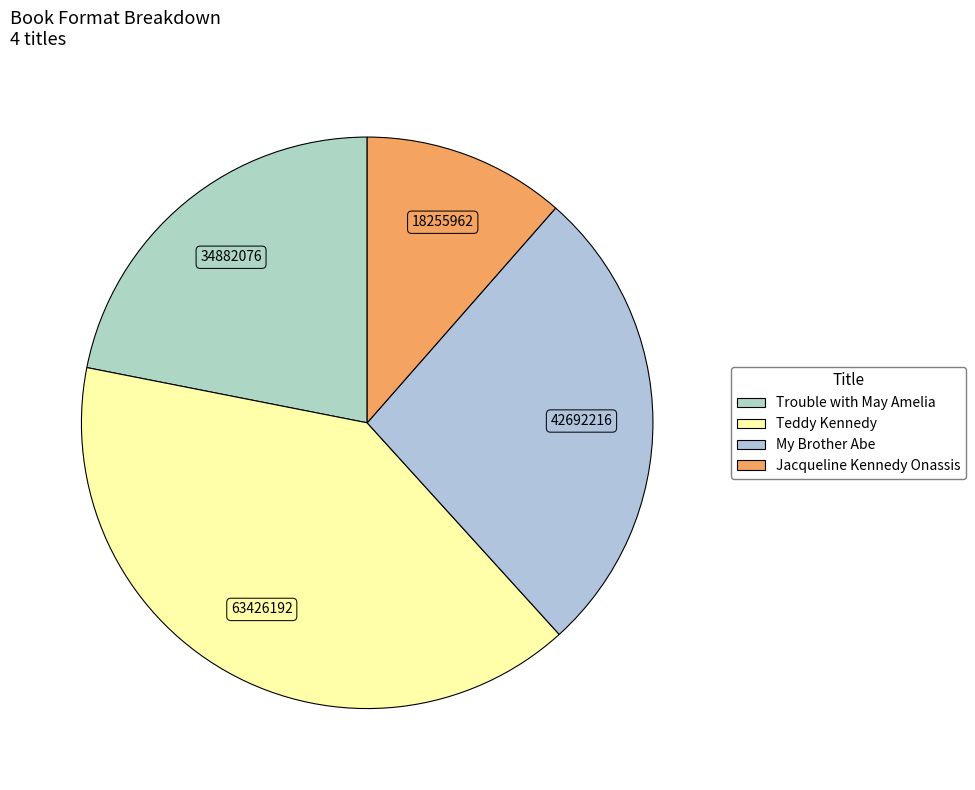

What is the smallest slice in the pie chart?

Jacqueline Kennedy Onassis